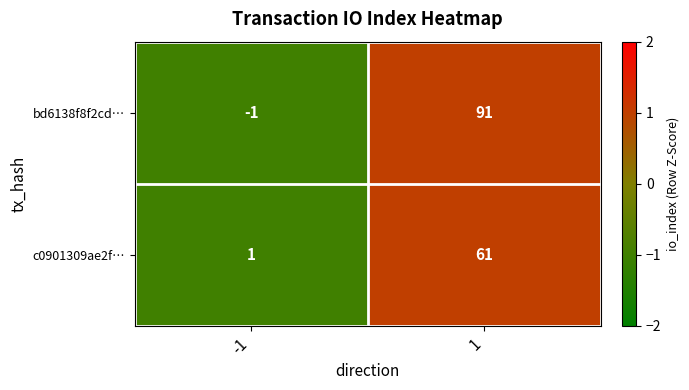

Reading left to right, extract all data points from this chart.

bd6138f8f2cd…: -1	91
c0901309ae2f…: 1	61